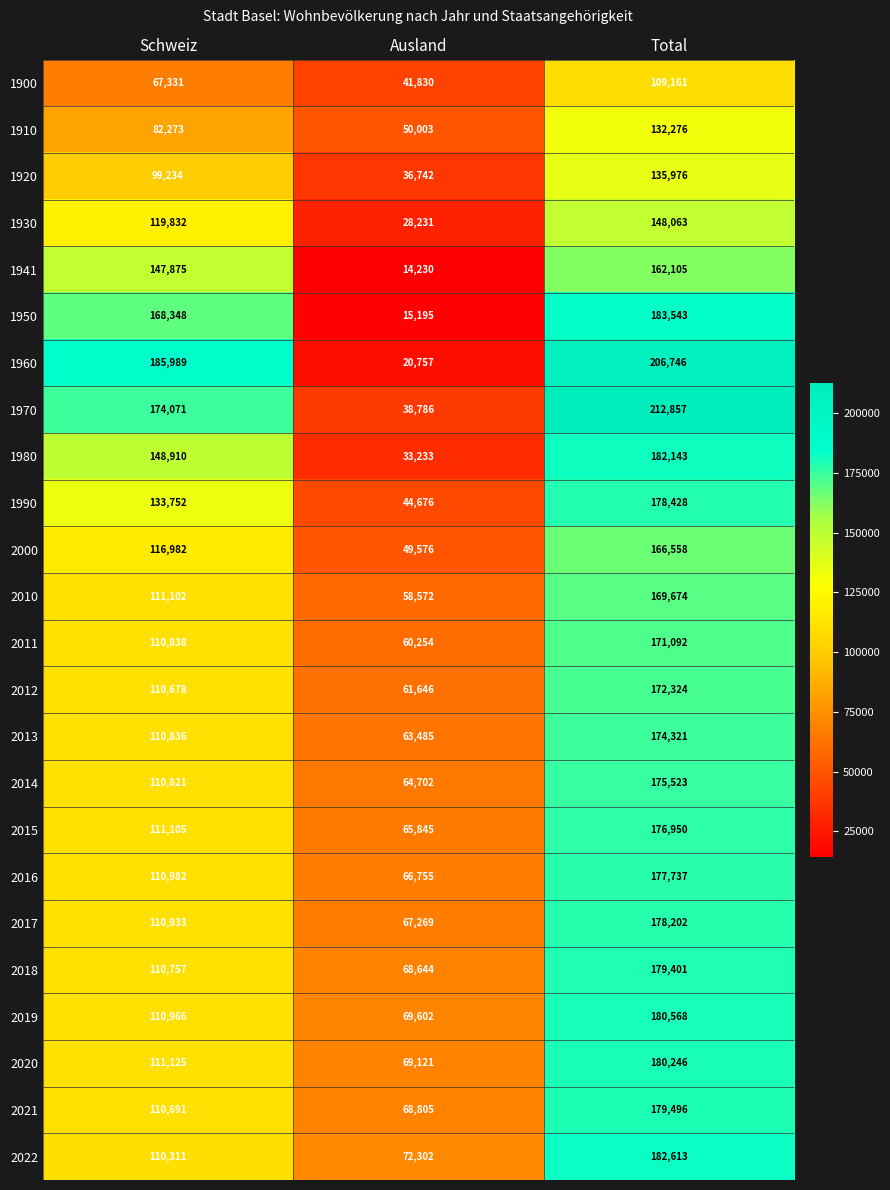

What is the sum of the 2014 values at Schweiz and Total?

286344